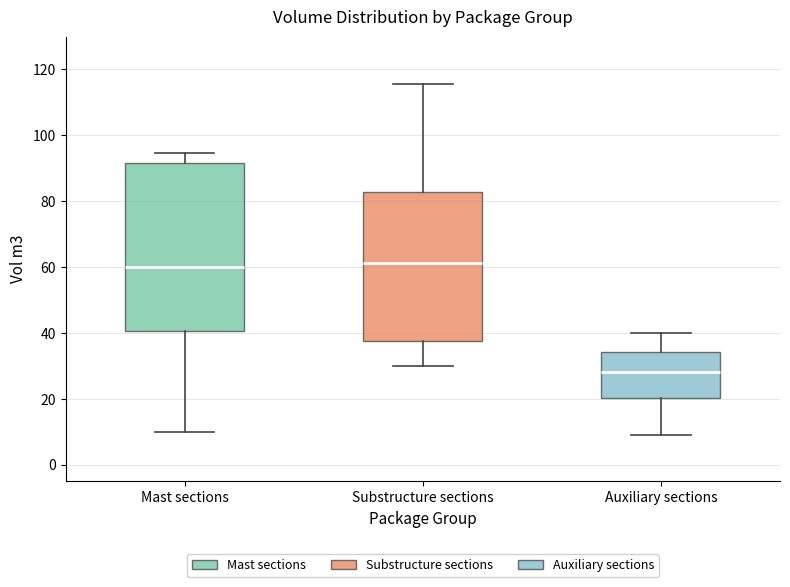

Comparing the boxes themselves (not the whiskers), which one is the tallest?

Mast sections